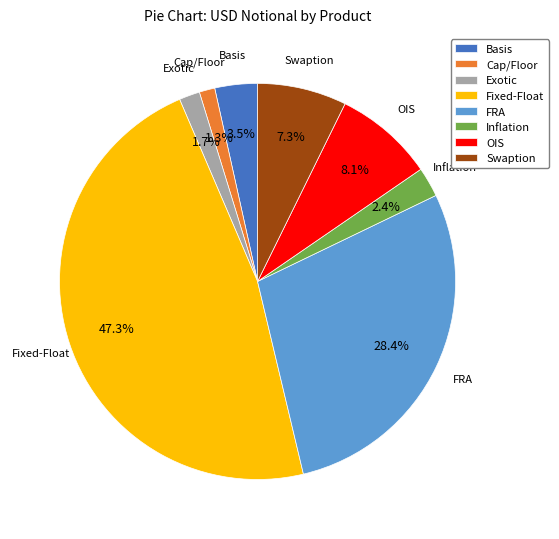

True or false: FRA accounts for 28% of the total.

True